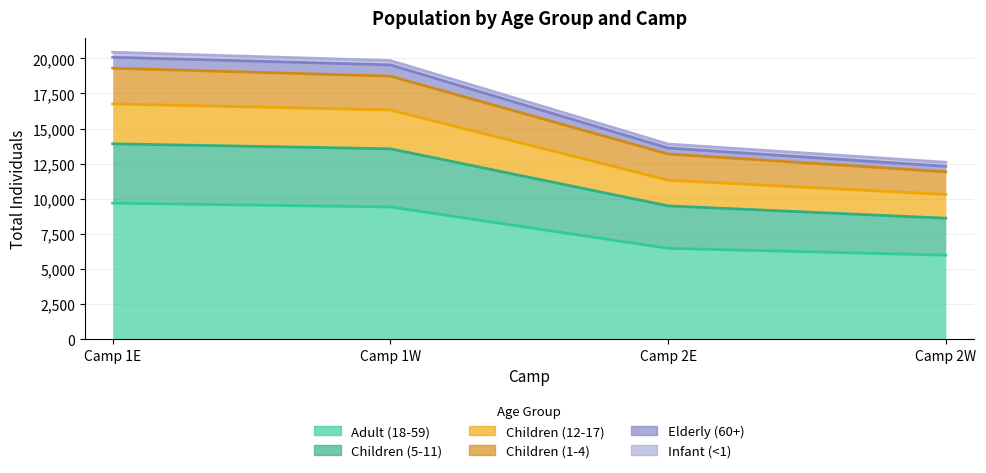

Which series has the largest total across all categories?

Adult (18-59)